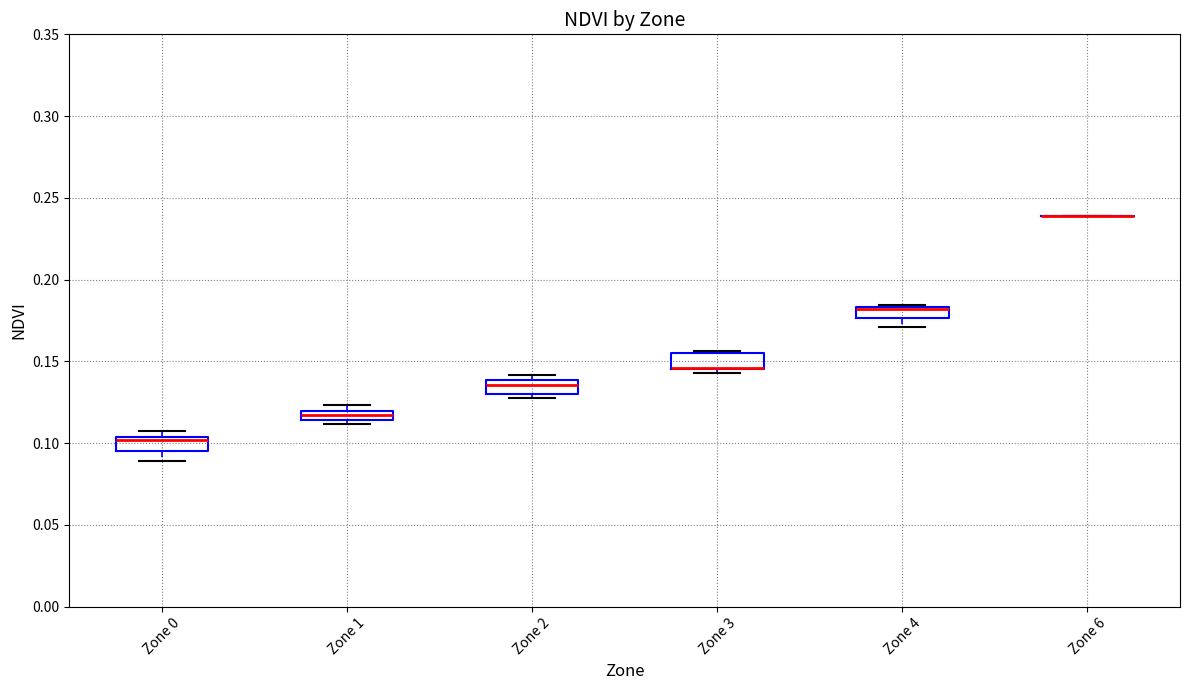

Where is the lower edge of the box for Zone 2 on the y-axis? The values are not printed on the chart, so give them approximately, as read against the axis.

0.130